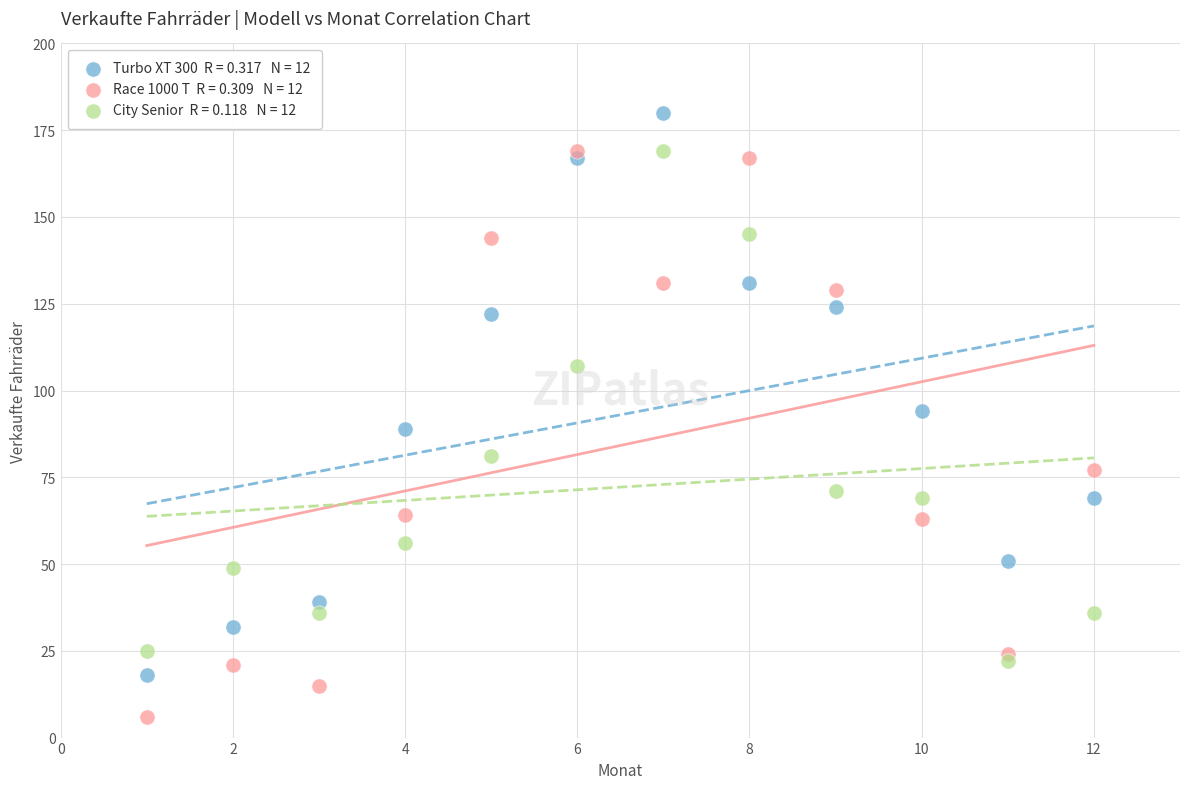

Across all data points, what is the range of X values (max minus min)?

11